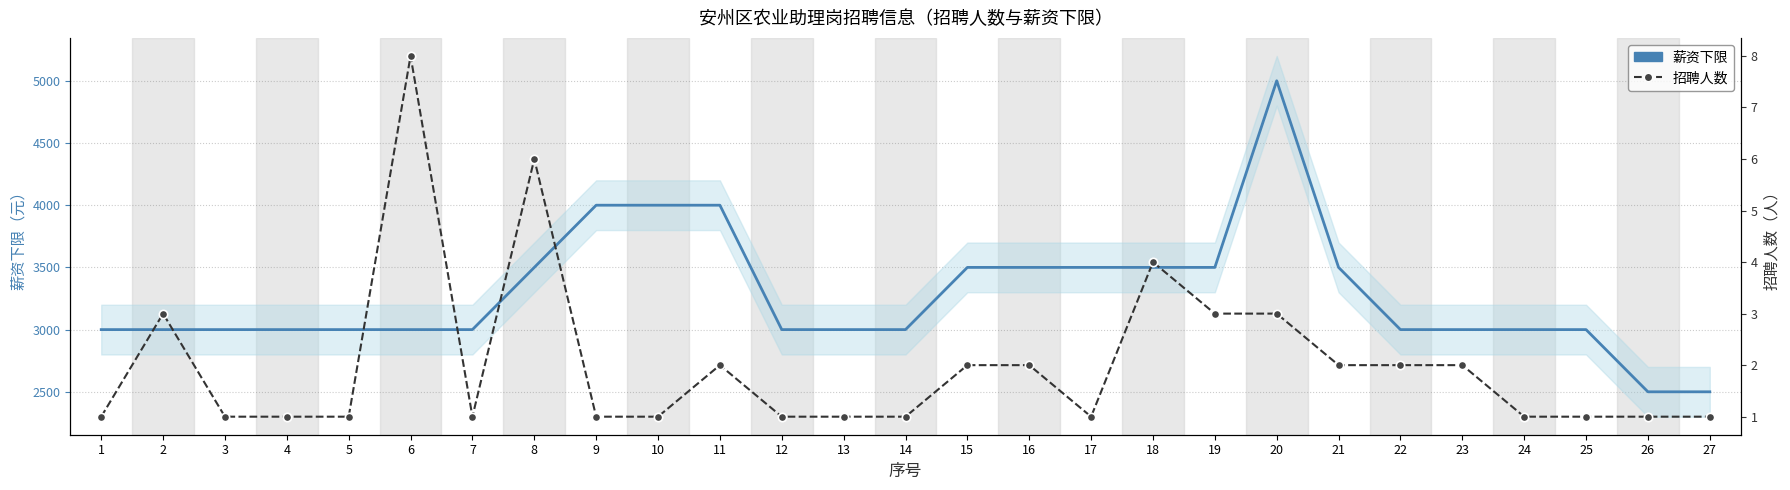

Where is the first local maximum for 招聘人数?

2